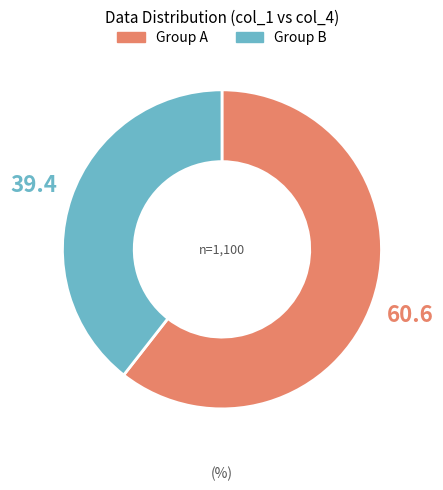

Is there any slice that represents more than half of the pie?

Yes